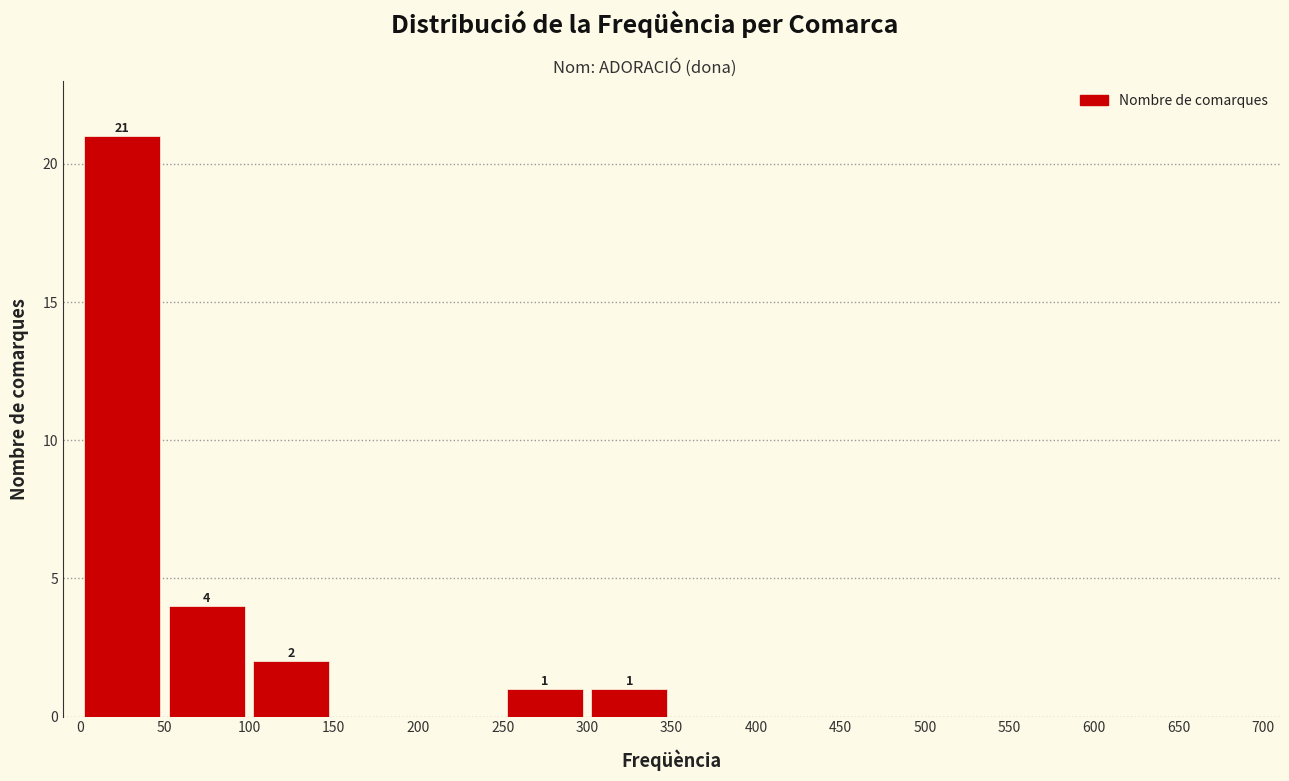

Which range on the x-axis has the tallest bar?

0 to 50